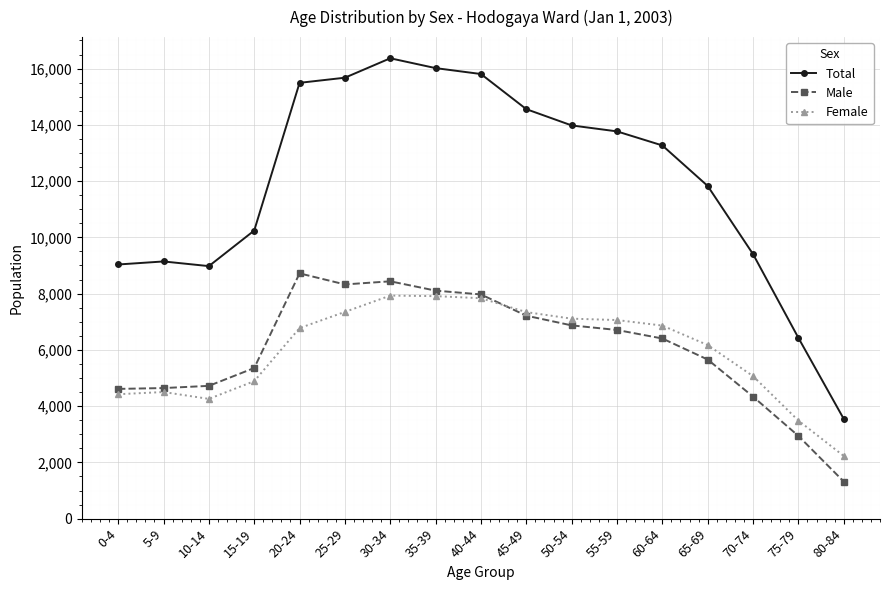

Which series has the widest spread of values?

Total